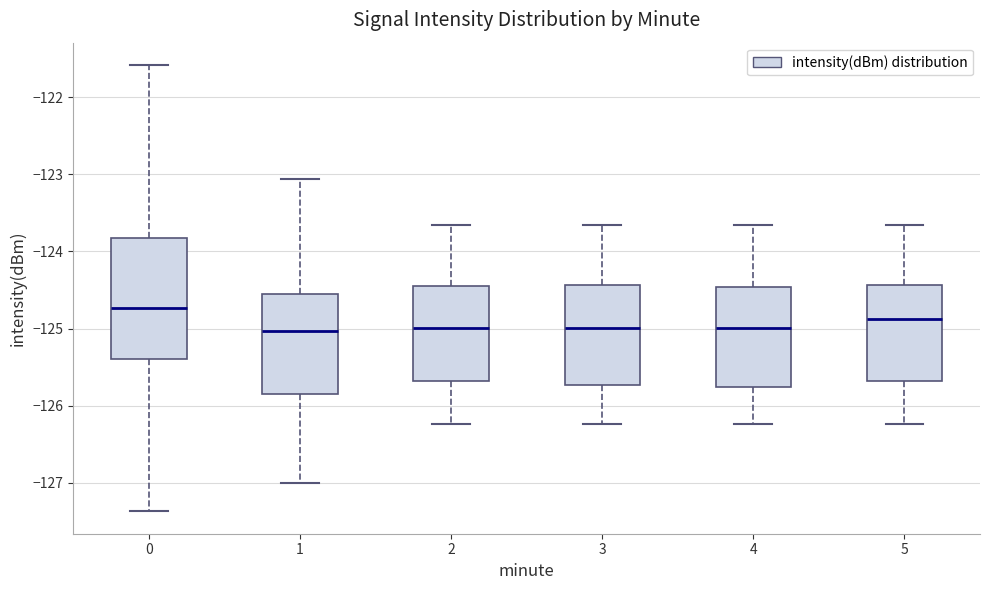

Reading left to right, transcribe this box plot: for each box, give where its median line is, the range the box spans, and where its two whiskers end, as read against the y-axis. The values are not printed on the chart, so give them approximately, as read against the axis.

0: median -124.7, box -125.4 to -123.8, whiskers -127.4 to -121.6
1: median -125.0, box -125.8 to -124.5, whiskers -127.0 to -123.1
2: median -125.0, box -125.7 to -124.5, whiskers -126.2 to -123.7
3: median -125.0, box -125.7 to -124.4, whiskers -126.2 to -123.7
4: median -125.0, box -125.8 to -124.5, whiskers -126.2 to -123.7
5: median -124.9, box -125.7 to -124.4, whiskers -126.2 to -123.7